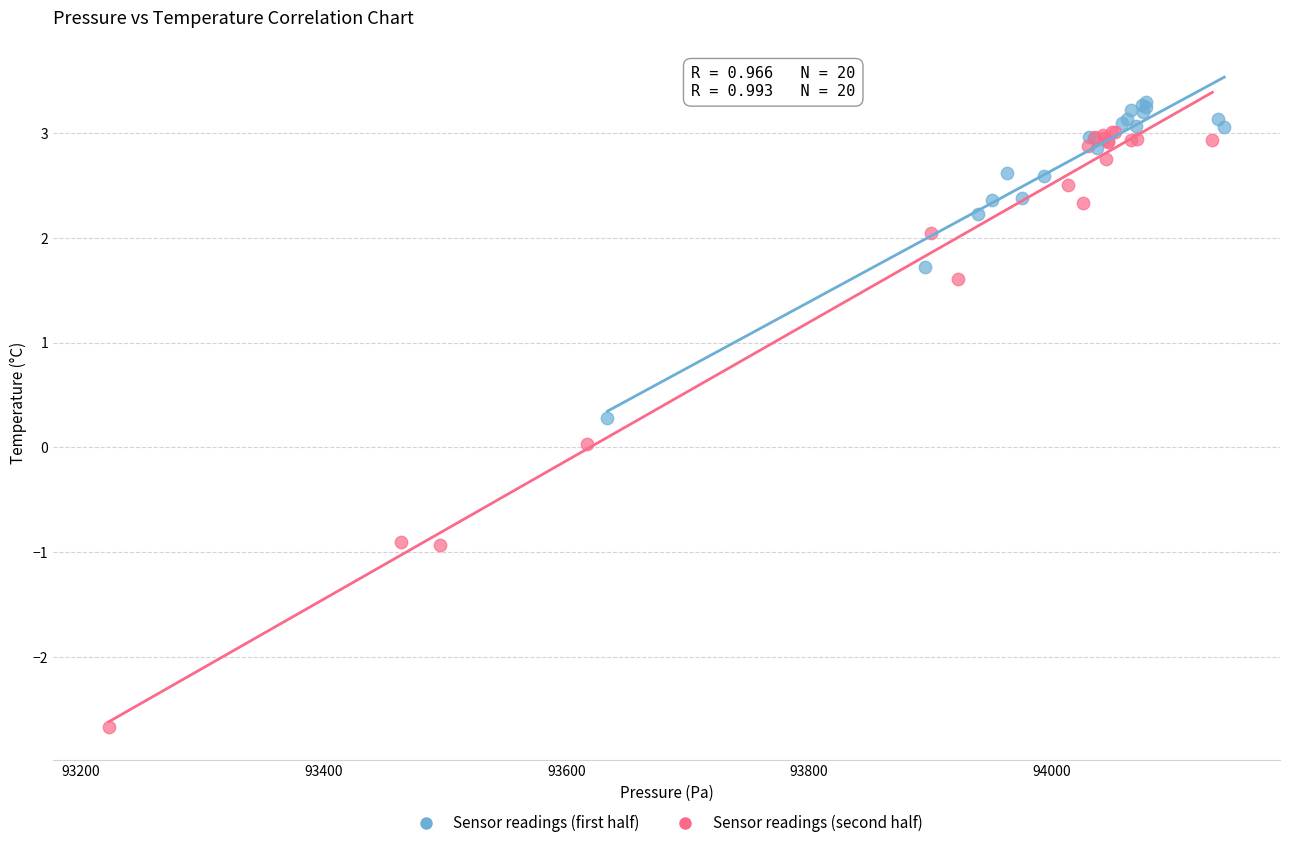

Which series has the largest Y range (max minus min)?

Sensor readings (second half)